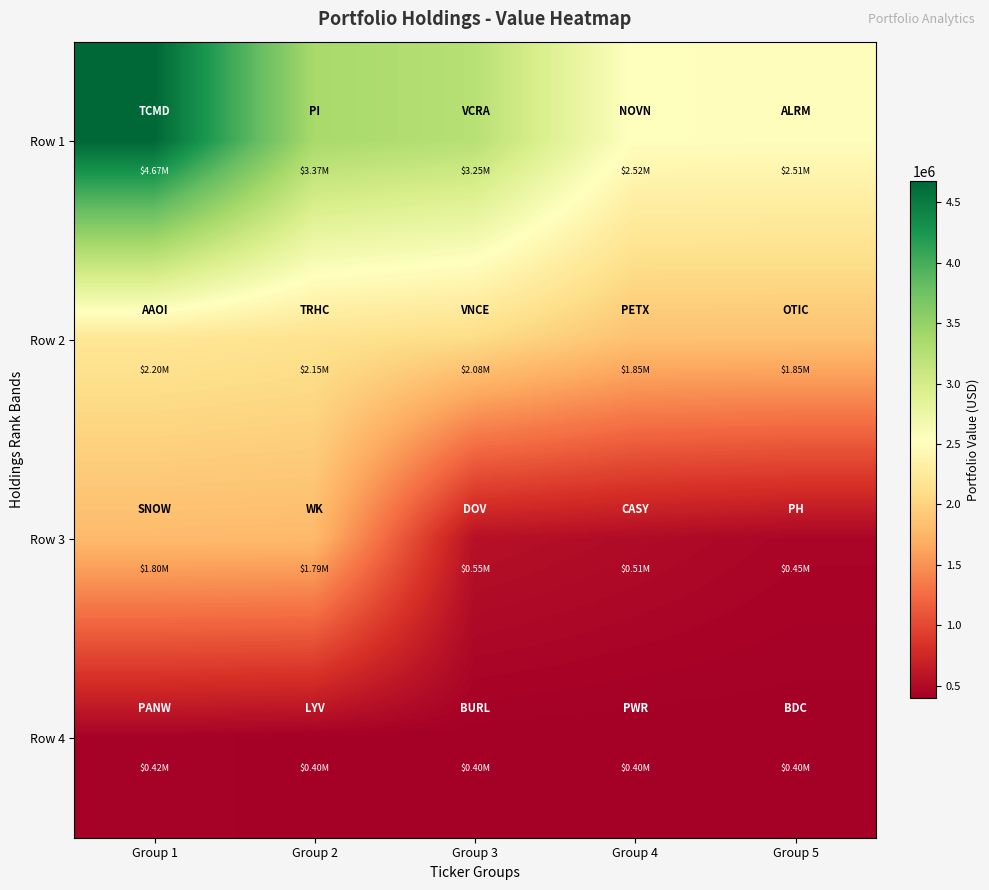

Reading left to right, list all the values displayed in this chart.

Row 1: Group 1=4675000	Group 2=3368000	Group 3=3246000	Group 4=2522000	Group 5=2511000
Row 2: Group 1=2197000	Group 2=2148000	Group 3=2078000	Group 4=1848000	Group 5=1848000
Row 3: Group 1=1796000	Group 2=1786000	Group 3=553000	Group 4=505000	Group 5=453000
Row 4: Group 1=423000	Group 2=401000	Group 3=400000	Group 4=395000	Group 5=395000